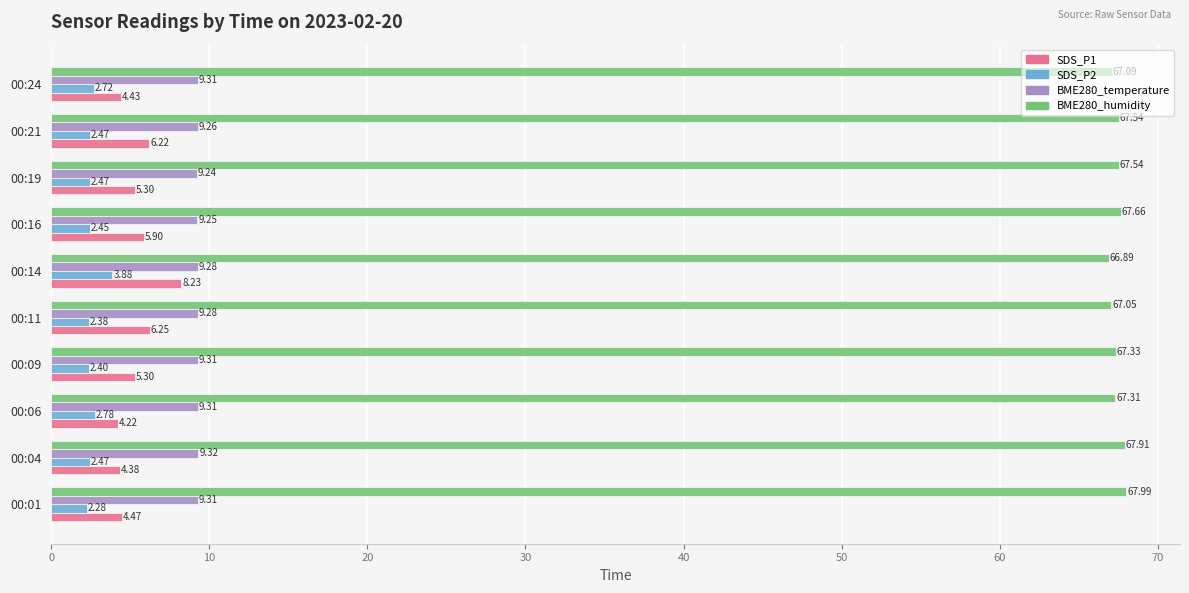

Which series changed the most between 00:09 and 00:24?

SDS_P1